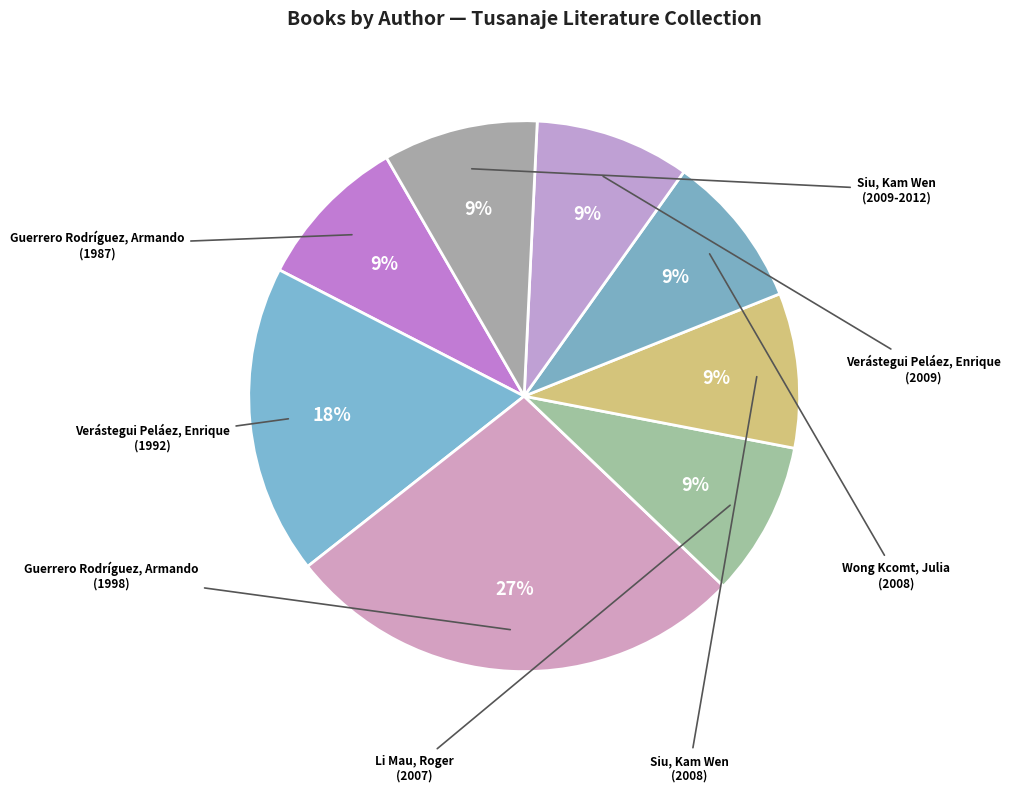

Which category has the smallest portion of the pie?

Guerrero Rodríguez, Armando
(1987)